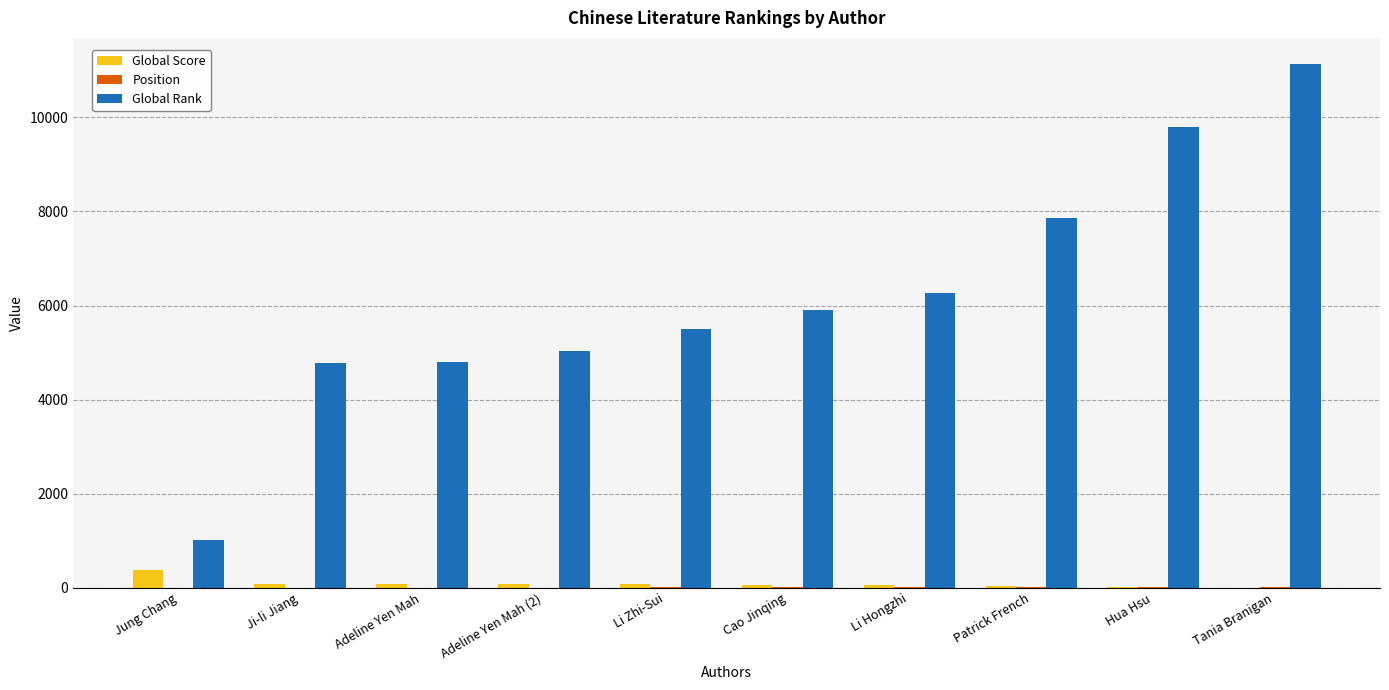

At which category is the sum across all series the highest?

Tania Branigan